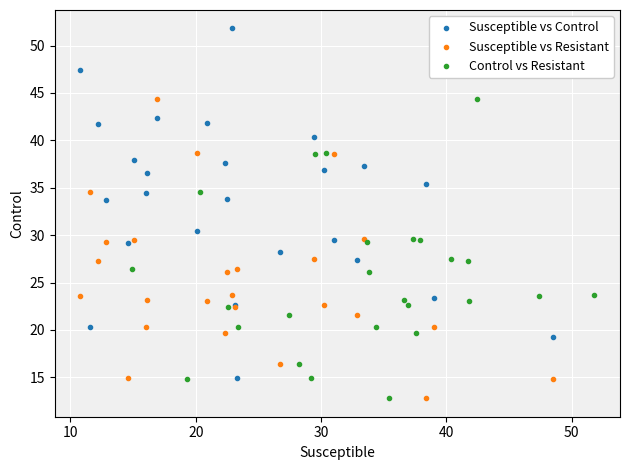

Which series has the largest Y range (max minus min)?

Susceptible vs Control